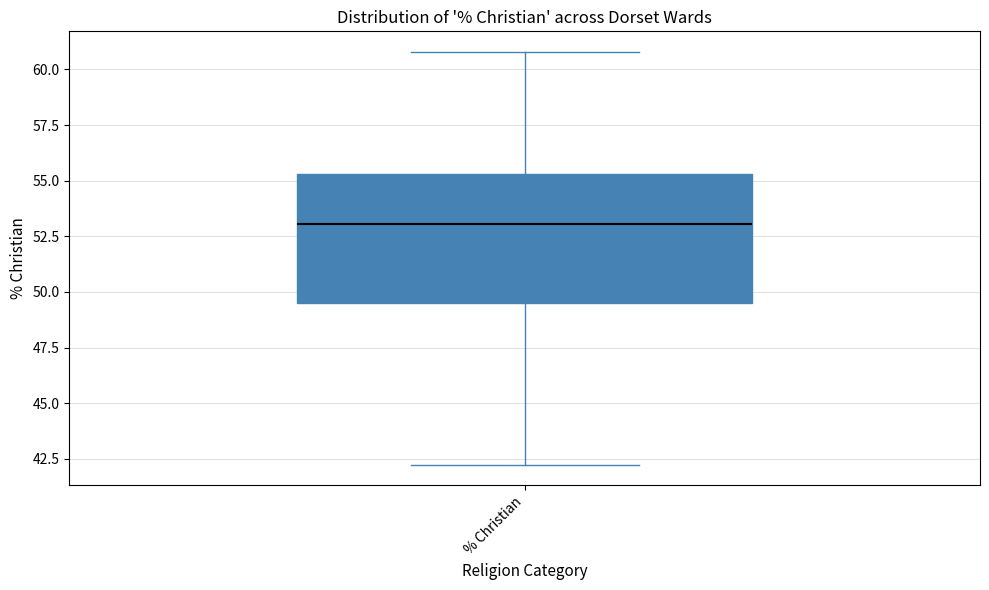

Read this box plot against the y-axis: the position of the median line, the range covered by the box, and the ends of both whiskers. The values are not printed on the chart, so give them approximately, as read against the axis.

median 53.0, box 49.5 to 55.5, whiskers 42.0 to 61.0